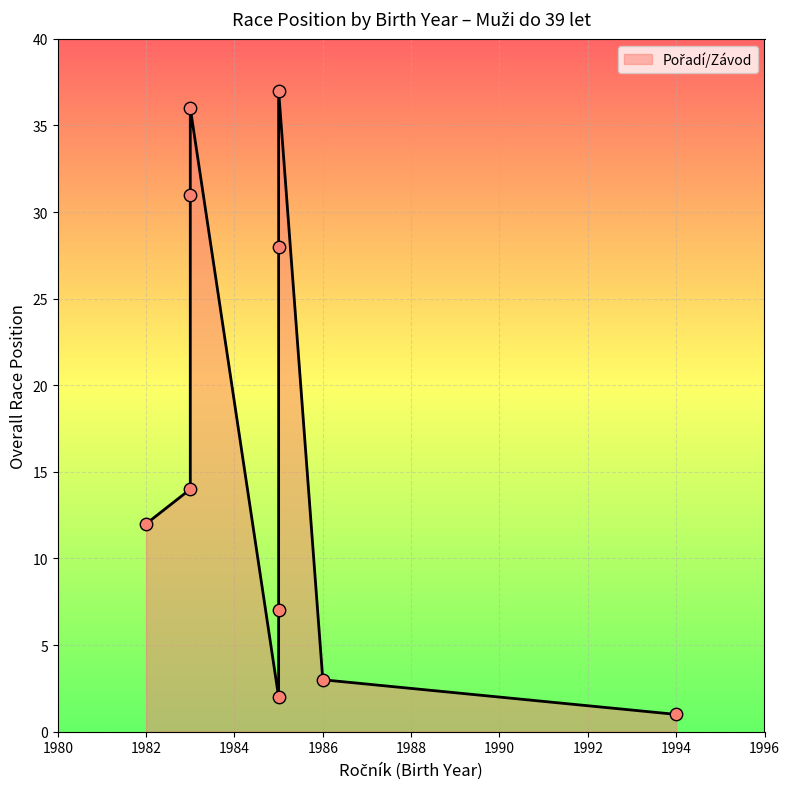

Which has a higher value, 1983 or 1985?

1985